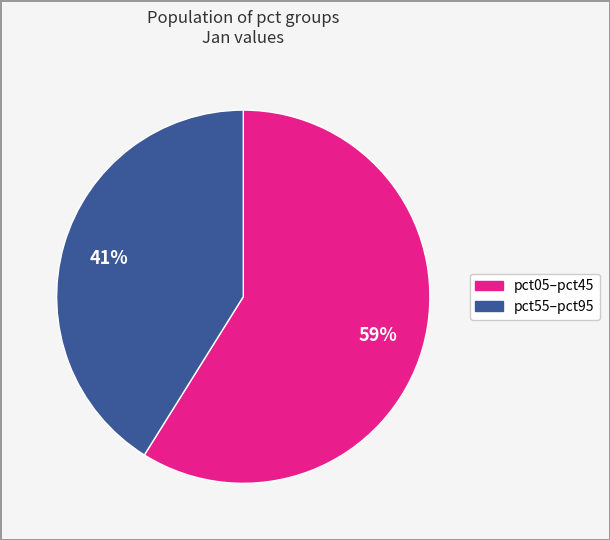

To the nearest percent, what is the difference between the largest and smallest slice percentages?

18%